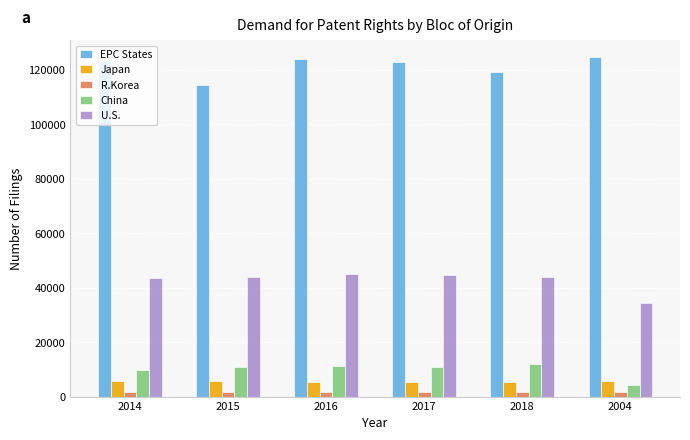

What is the maximum value shown in the chart?

124556